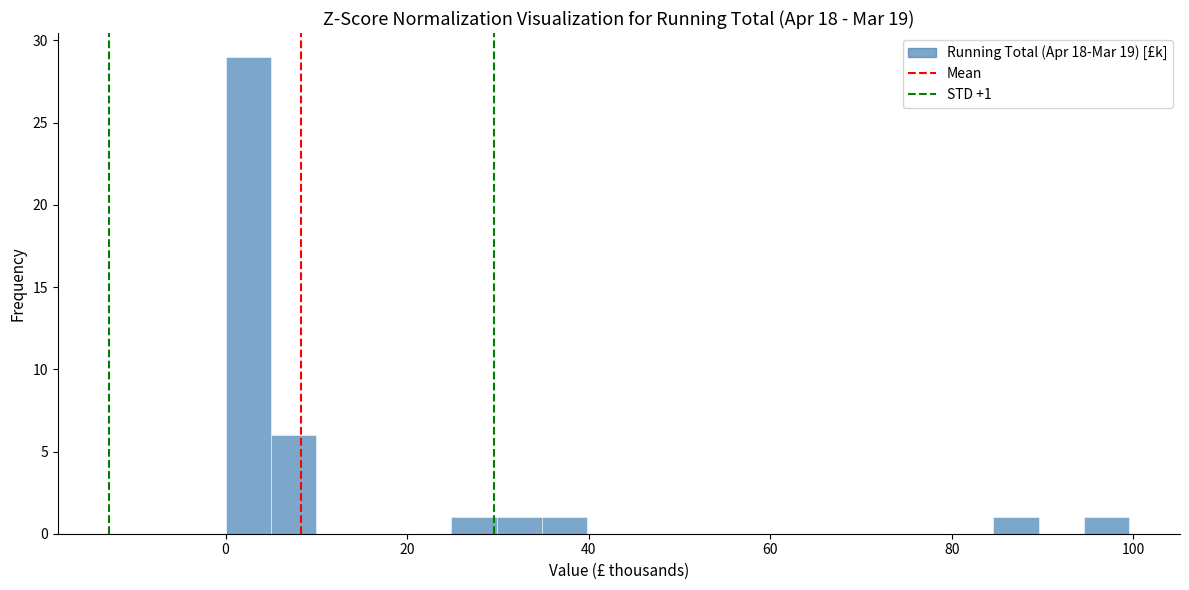

Read against the x-axis, roughly where is the centre of the tallest bar?

2